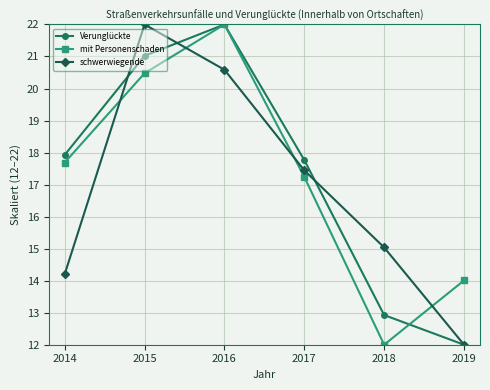

Which series ends up on top after the final intersection of schwerwiegende and mit Personenschaden?

mit Personenschaden